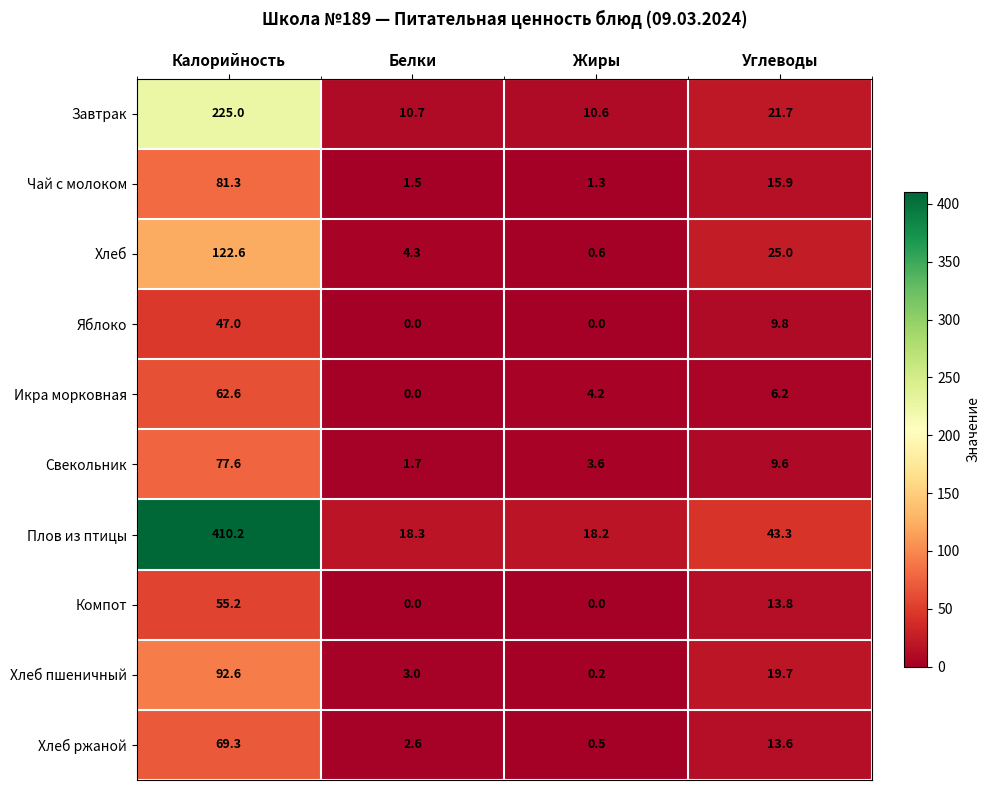

The Икра морковная series shows 62.6 at Калорийность. True or false?

True